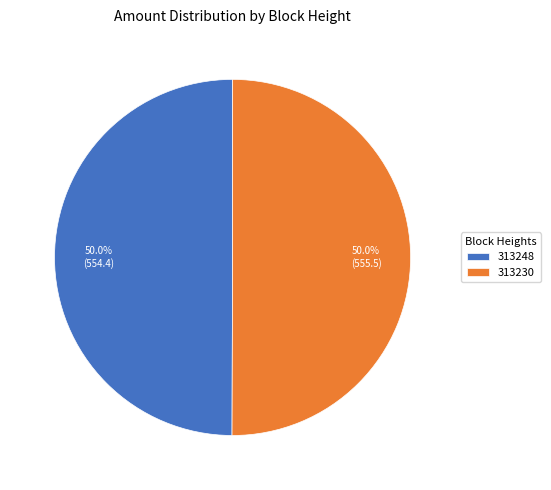

To the nearest percent, what percentage of the pie is 313230?

50%